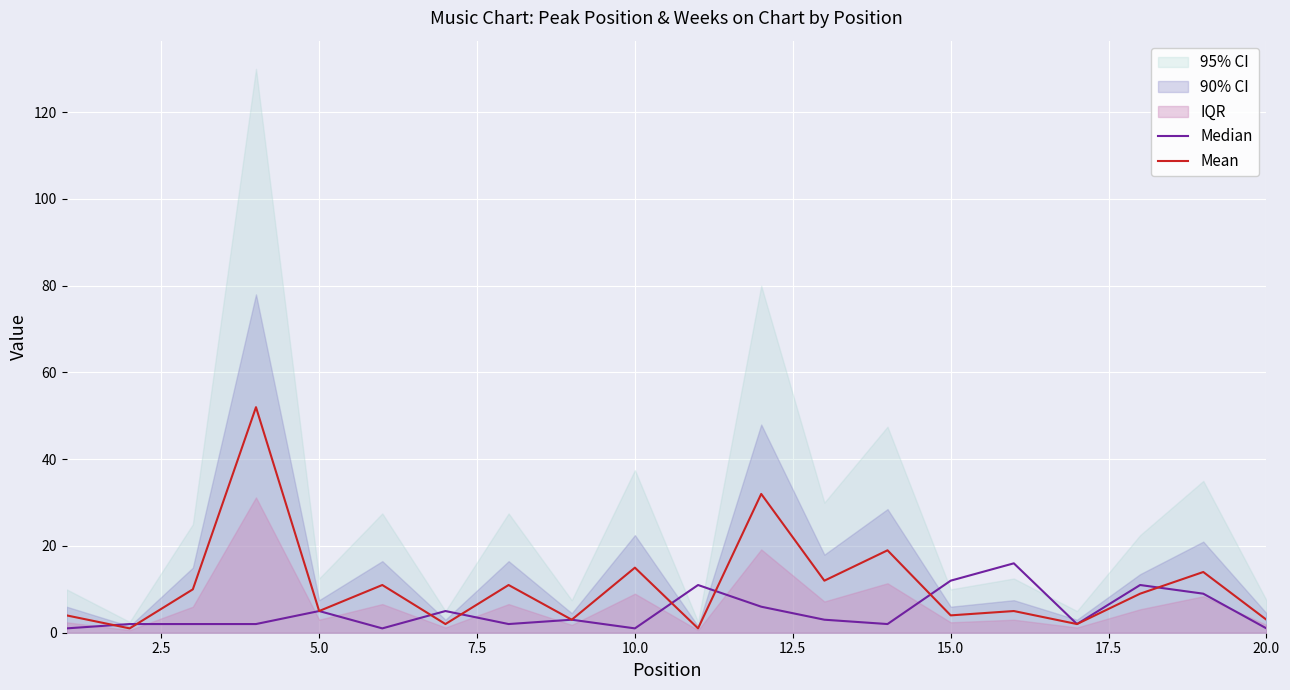

What is the difference between the second highest and second lowest values in the Median series?

11